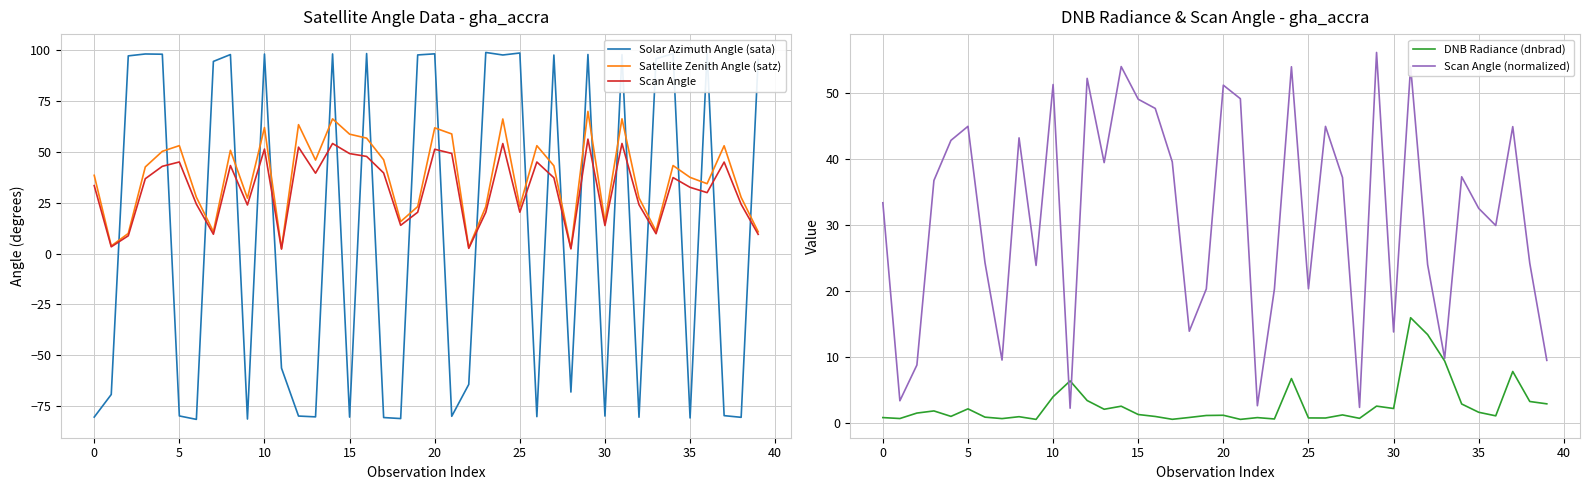

How many times do Solar Azimuth Angle (sata) and DNB Radiance (dnbrad) cross each other?

25